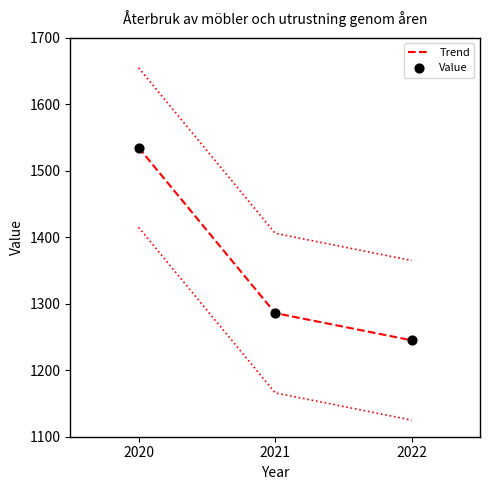

Is the value of Trend at 2022 greater than the value of Value at 2020?

No